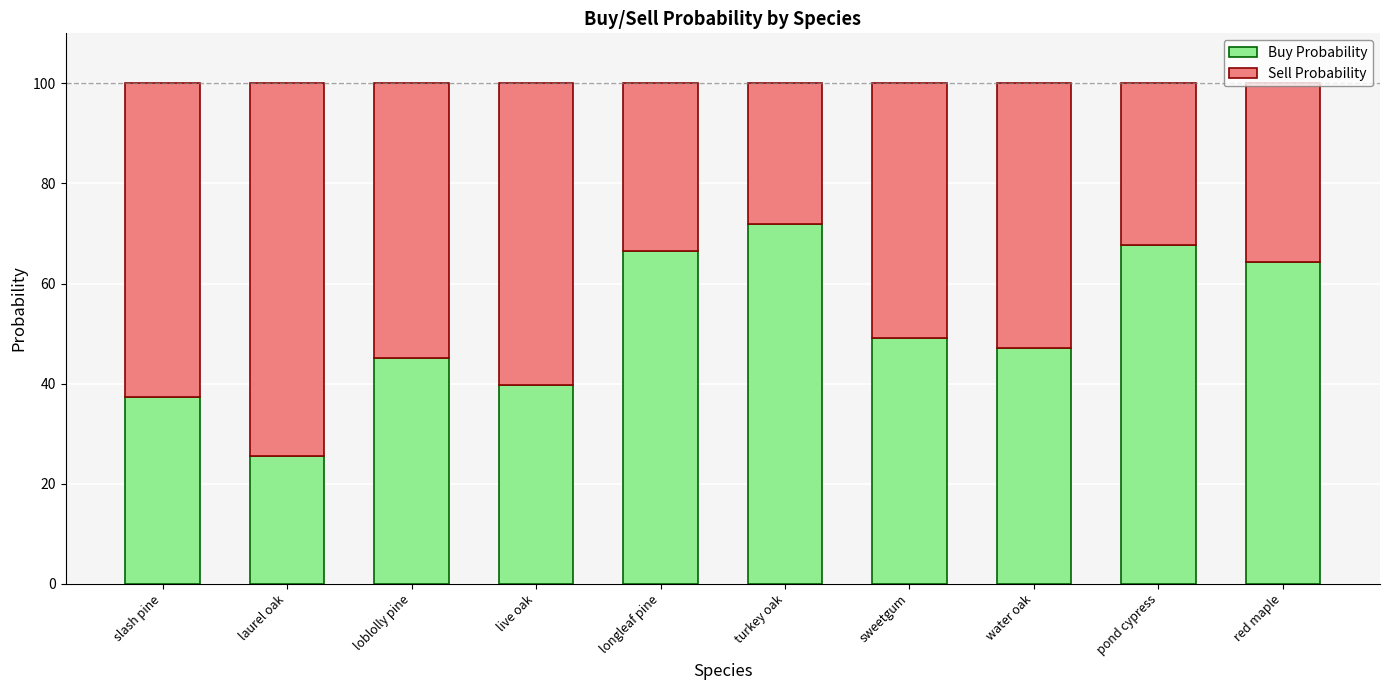

Count the number of data series in this chart.

2